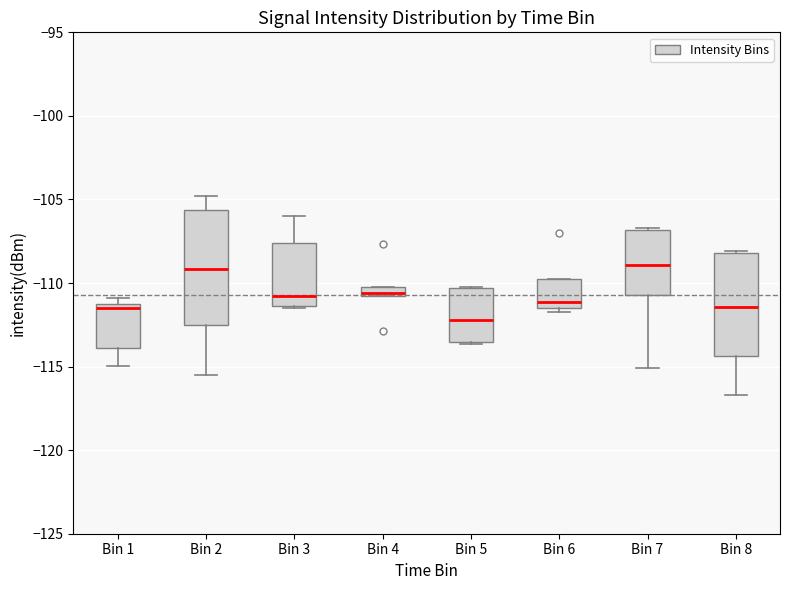

Comparing the boxes themselves (not the whiskers), which one is the tallest?

Bin 2